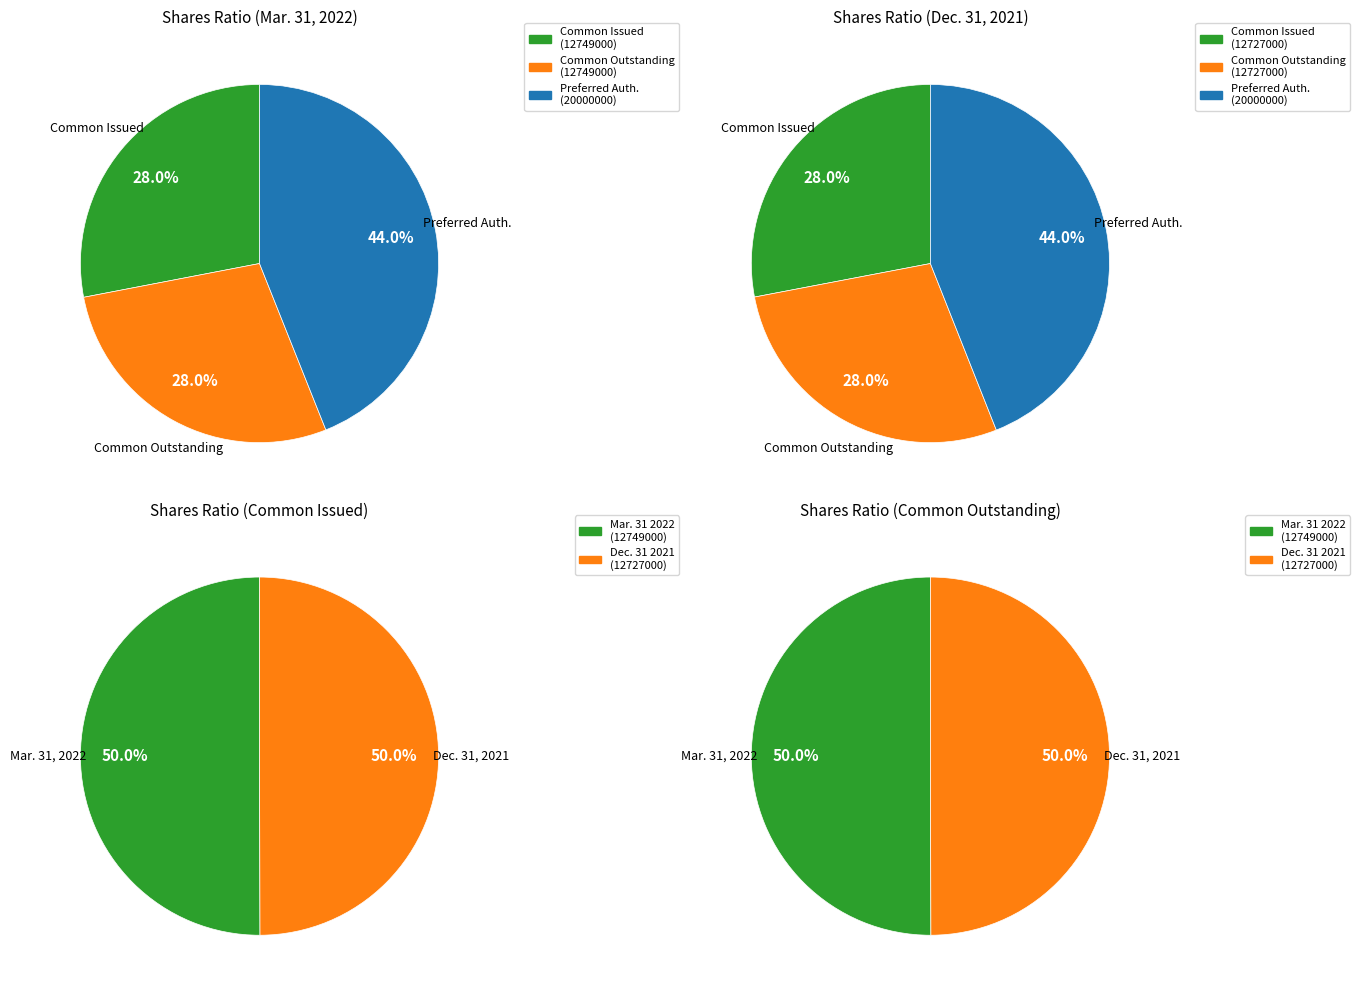

What is the spread (max minus min) of values at Mar. 31, 2022?

7251000